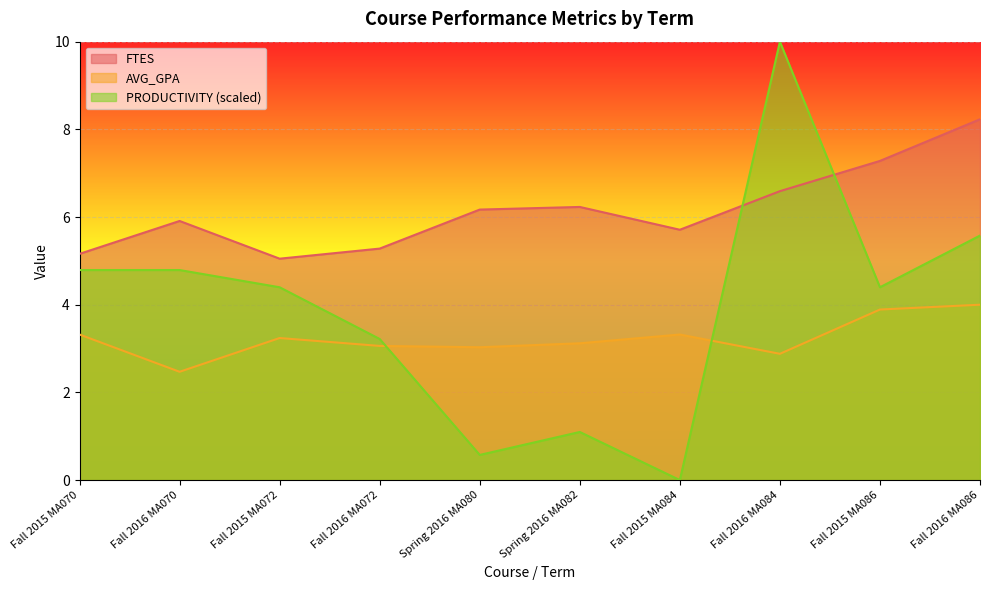

In AVG_GPA, how many points are lower than both neighbors (excluding endpoints)?

3